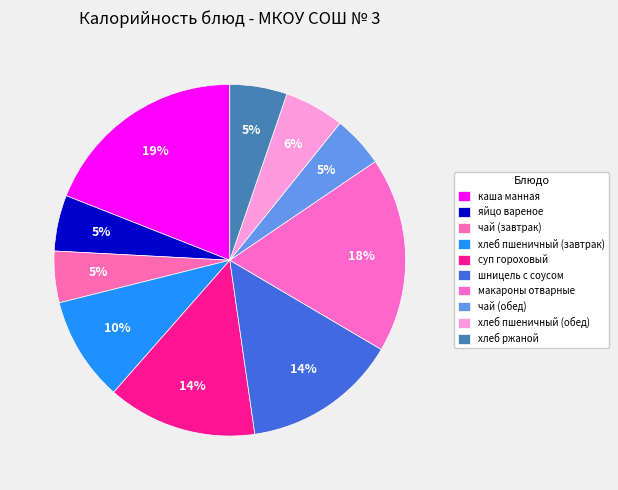

Count the number of slices in the pie.

10